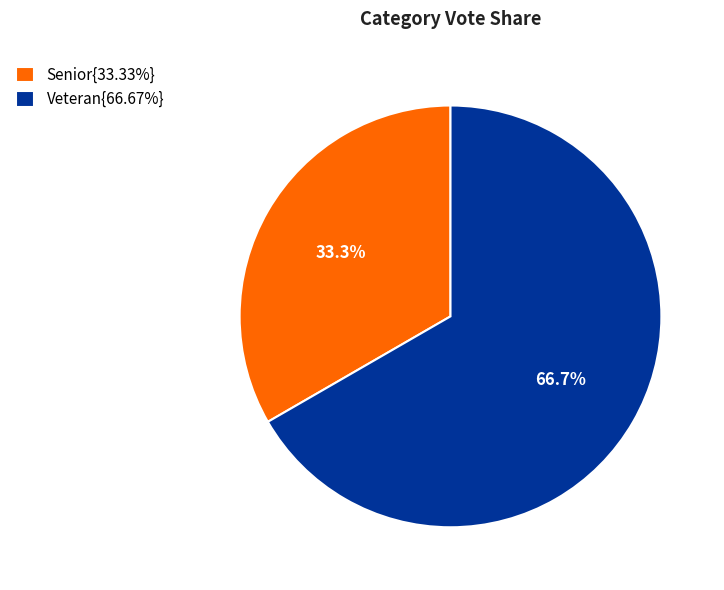

Count the number of slices in the pie.

2